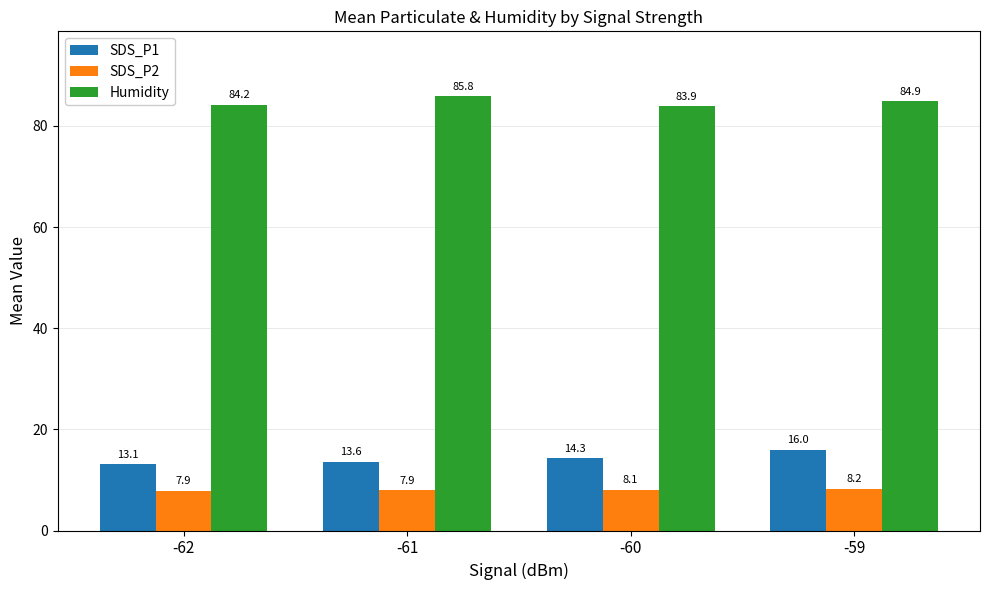

Reading left to right, what are all the values shown in this chart?

SDS_P1: 13.1	13.6	14.3	16.0
SDS_P2: 7.9	7.9	8.1	8.2
Humidity: 84.2	85.8	83.9	84.9